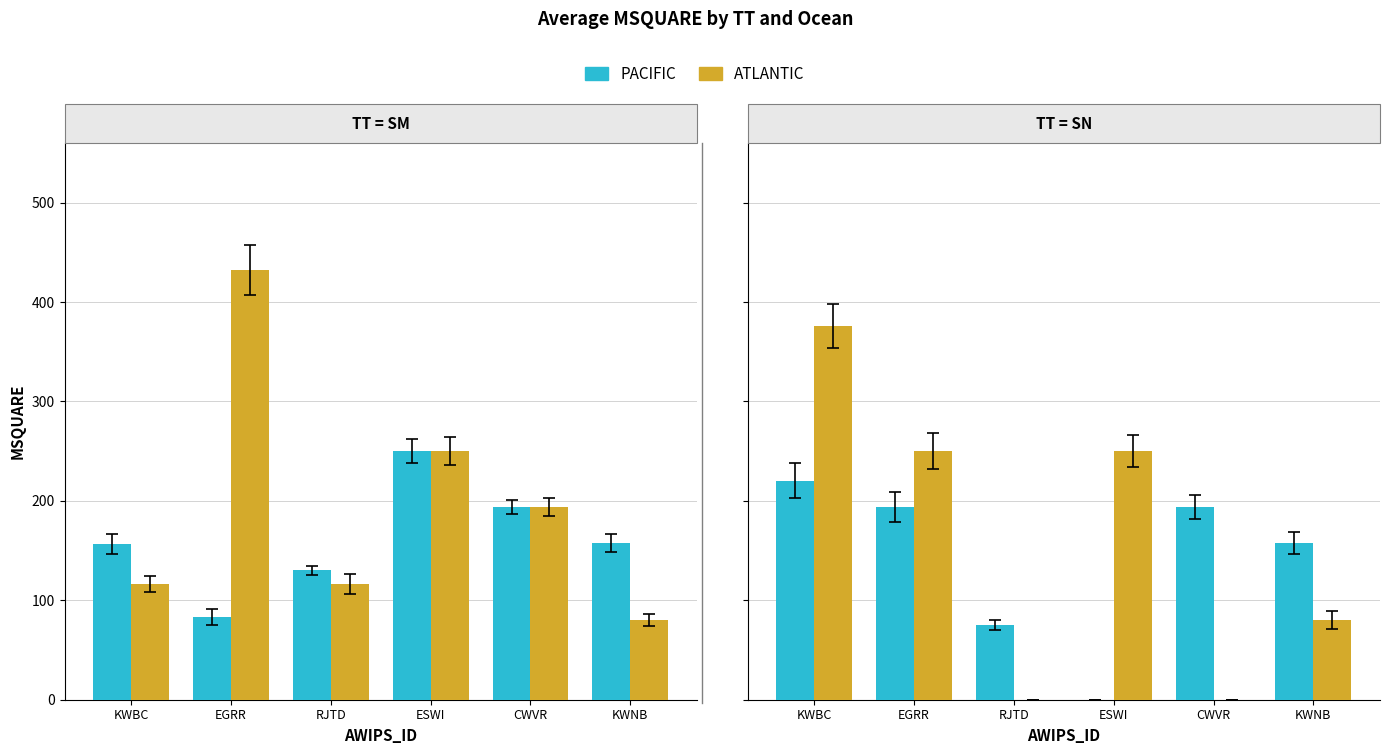

At which category is the sum across all series the highest?

KWBC